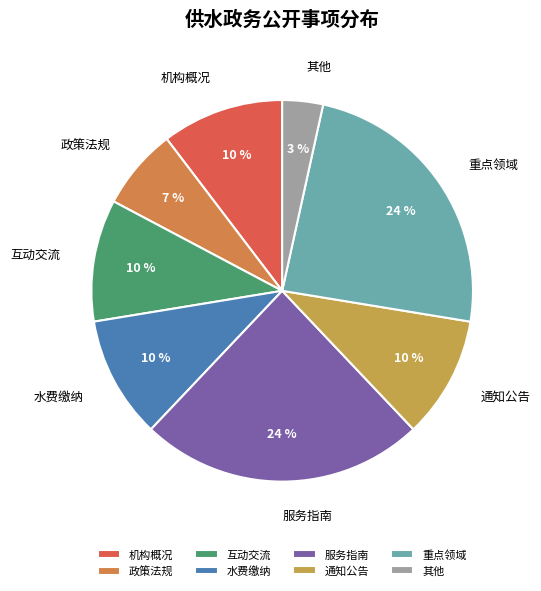

Approximately how many times larger is the value at 水费缴纳 compared to 服务指南?

0.4